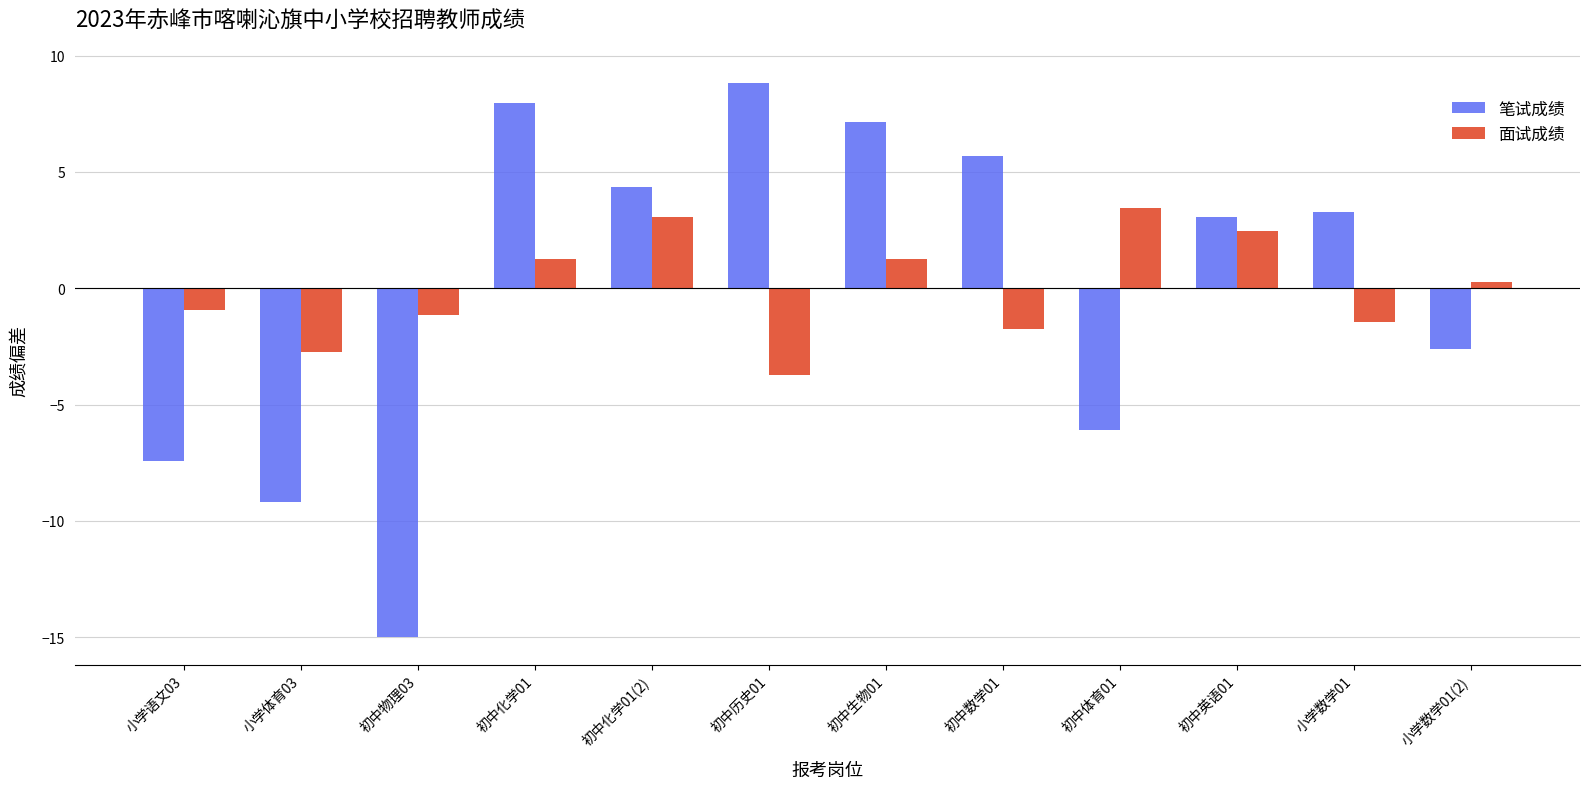

What is the minimum value for 面试成绩?

-3.7